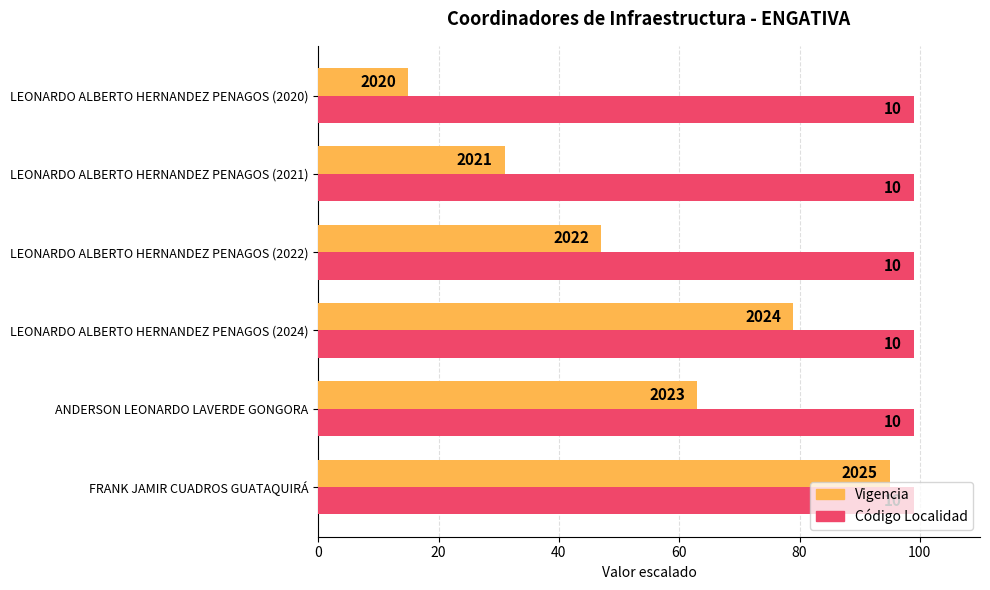

What are all the series names shown in the legend?

Vigencia, Código Localidad